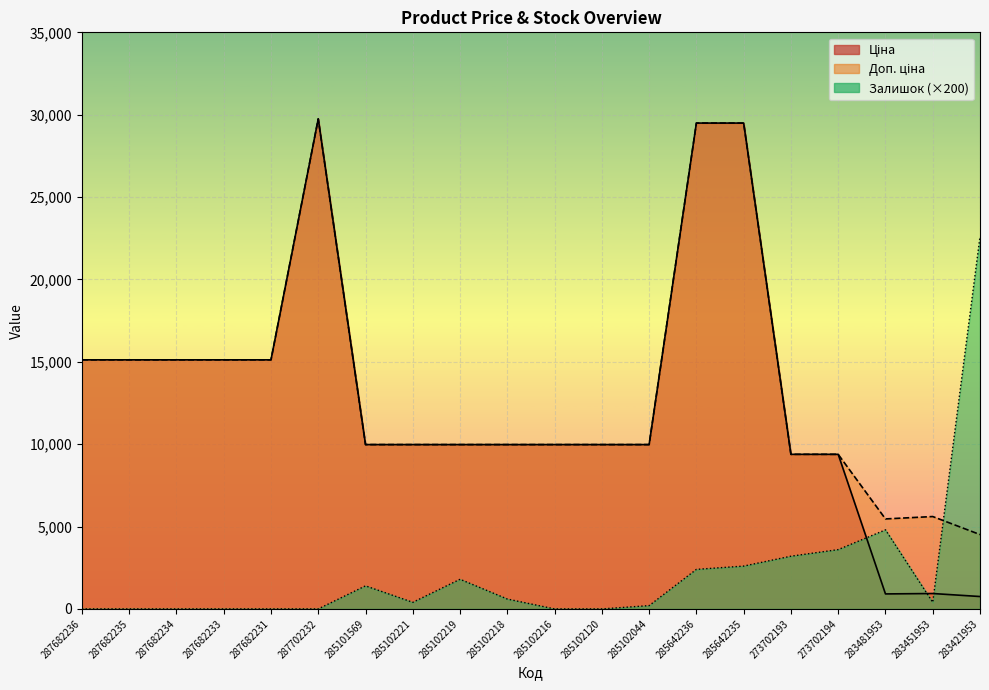

At which category does Ціна reach its first local valley?

283481953